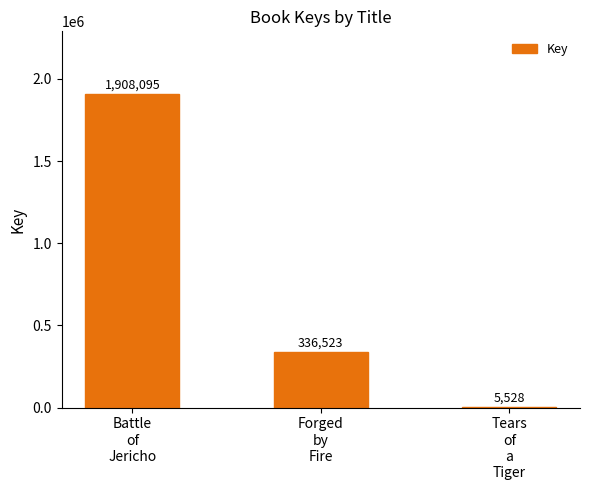

Reading left to right, list all the values displayed in this chart.

1908095	336523	5528